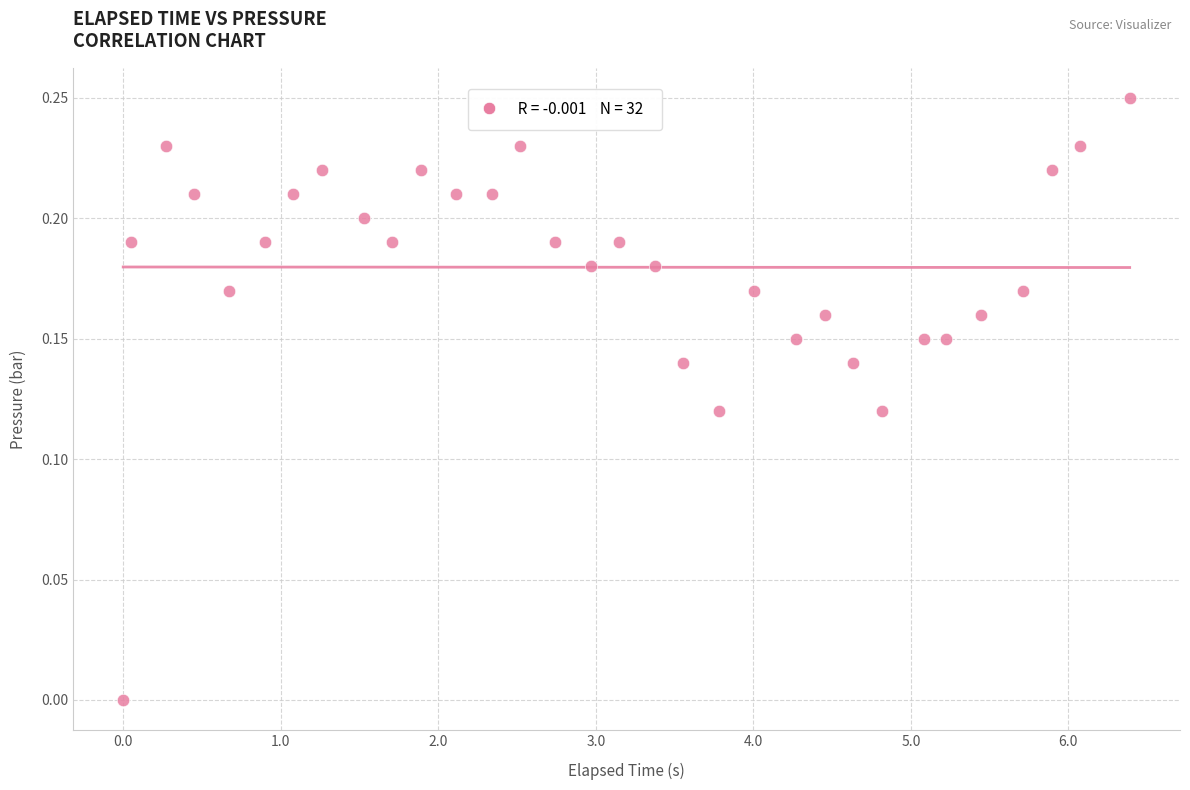

What is the range of X values (max minus min)?

6.4